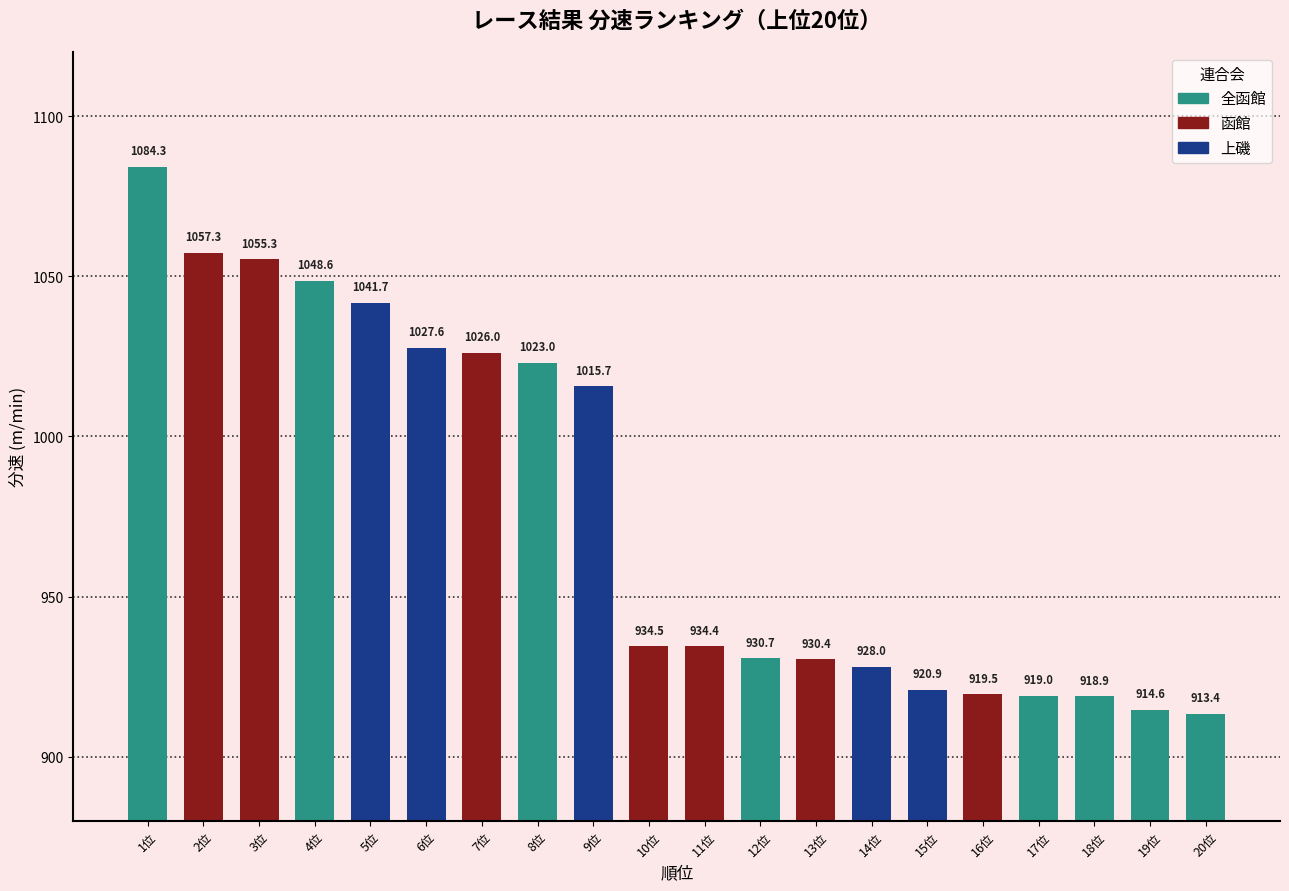

List the labels in order of value, largest first.

1位, 2位, 3位, 4位, 5位, 6位, 7位, 8位, 9位, 10位, 11位, 12位, 13位, 14位, 15位, 16位, 17位, 18位, 19位, 20位